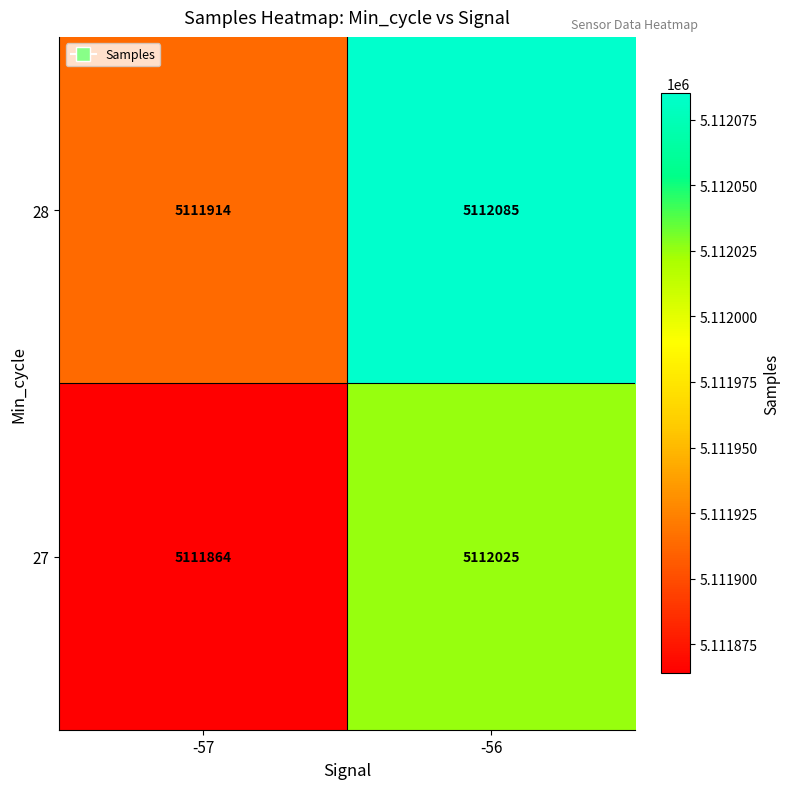

What is the approximate value of 27 at -57?

5111864